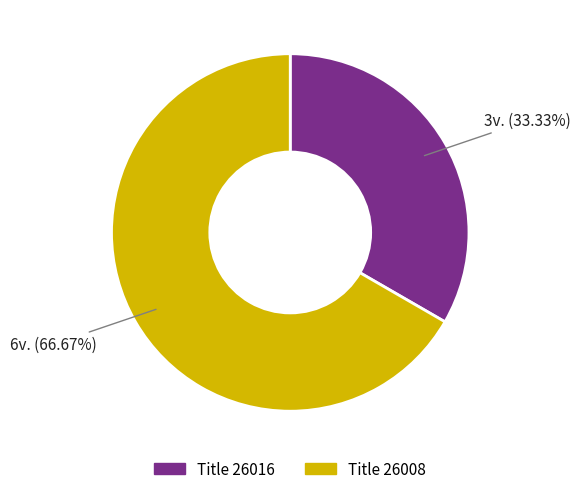

Is there a majority slice in this chart?

Yes